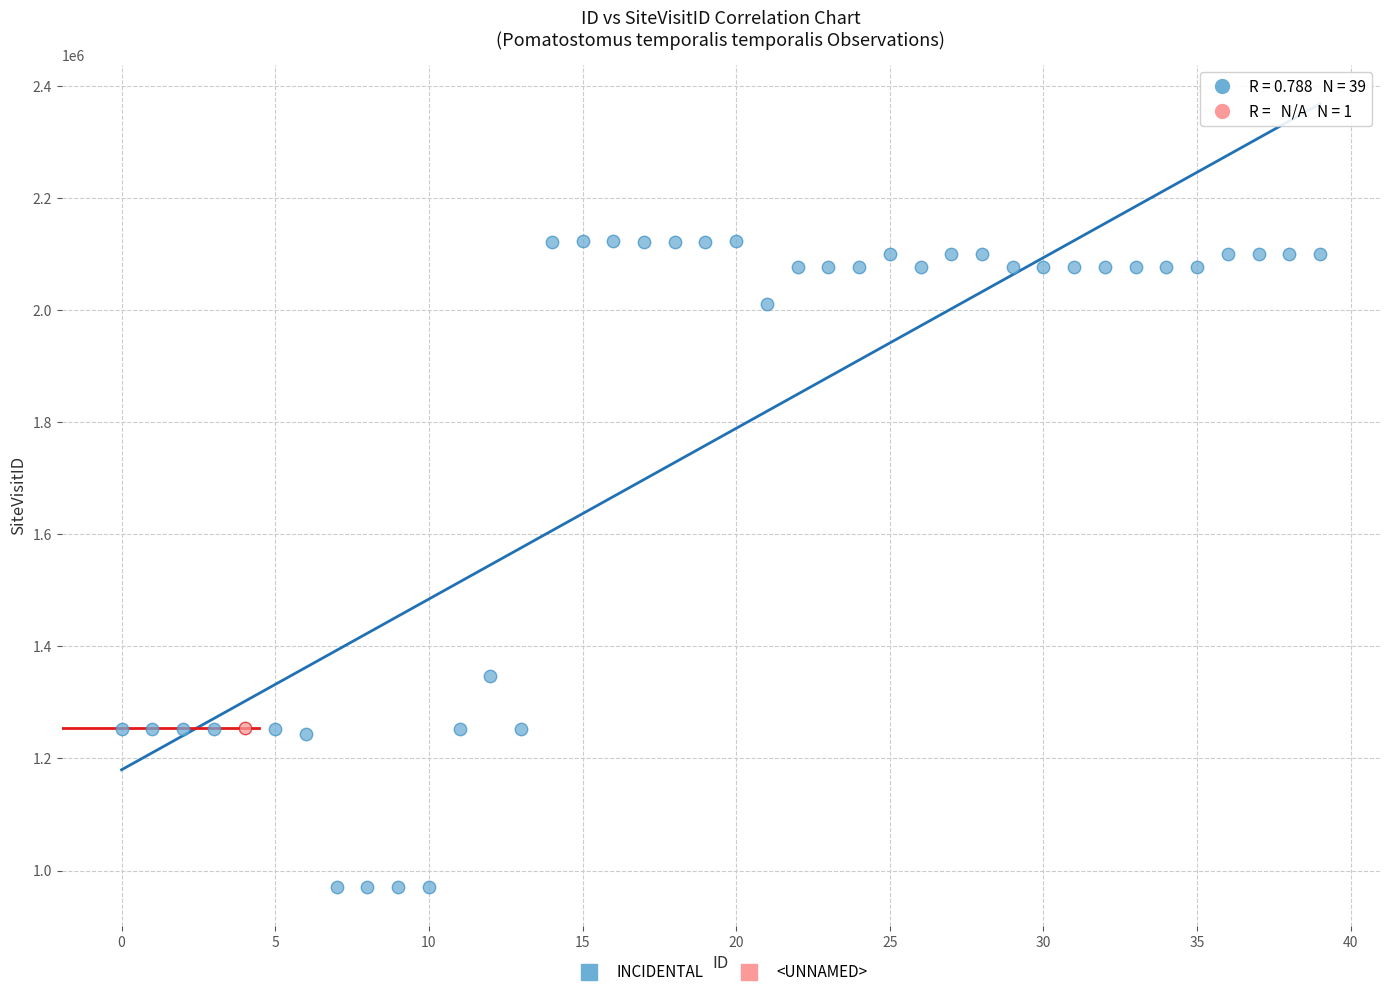

What are all the series names shown in the legend?

INCIDENTAL, <UNNAMED>